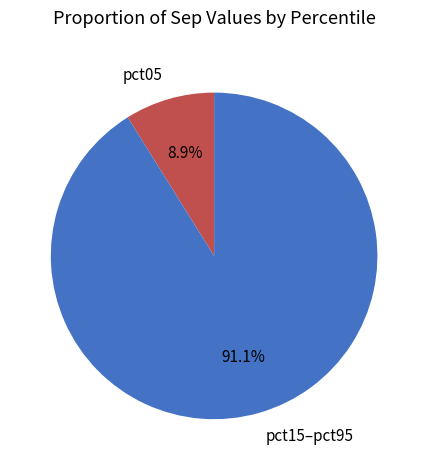

Rank the categories by value from highest to lowest.

pct15–pct95, pct05